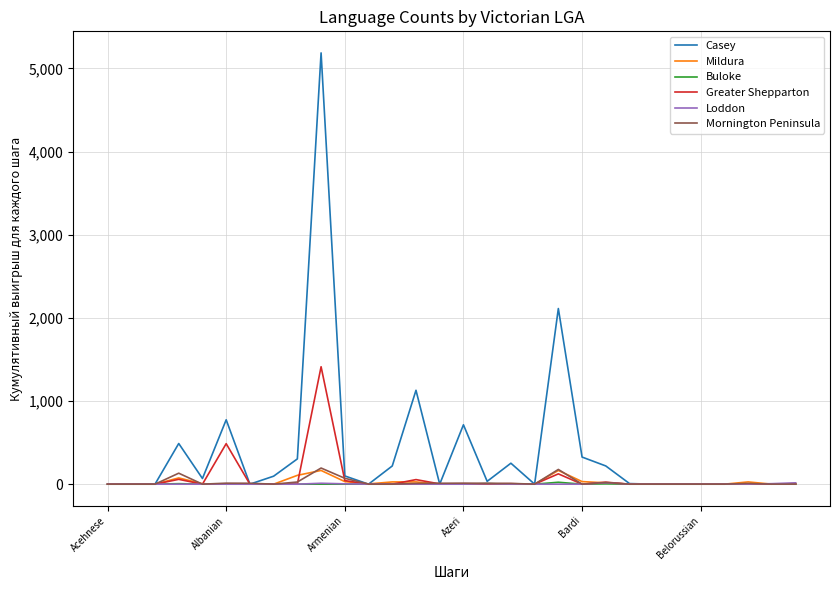

What is the maximum value for Greater Shepparton?

1412